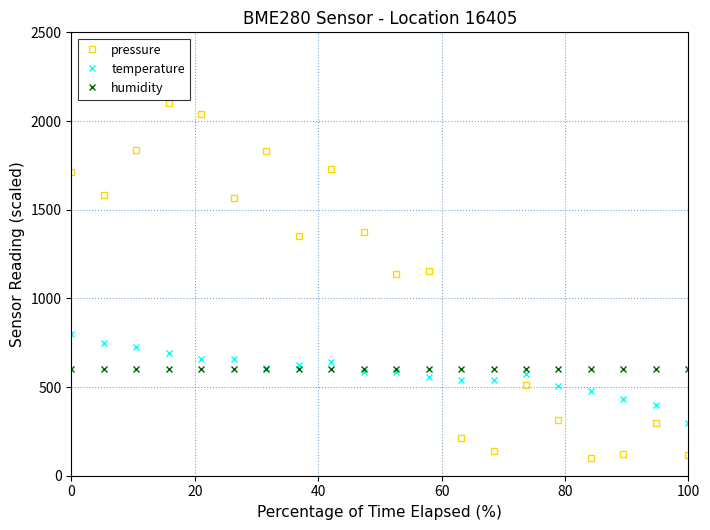

What is the value of the pressure point at the 19th from the left?

298.2